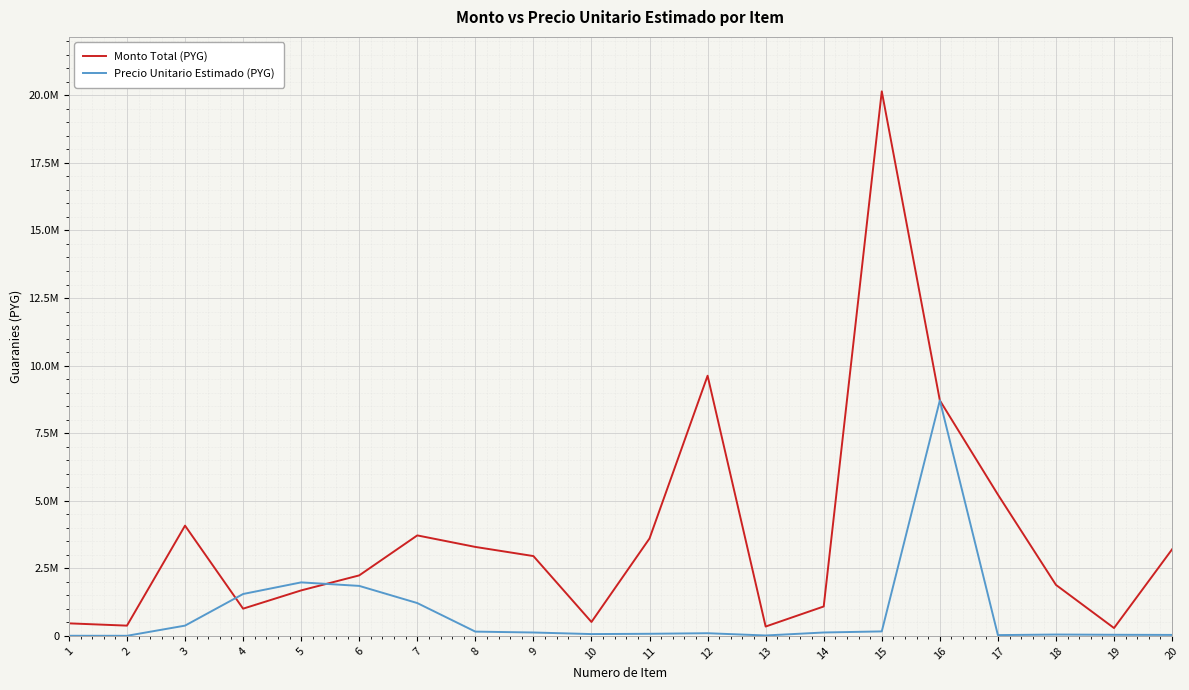

Is it true that Monto Total (PYG) equals 3717900 at 7?

True